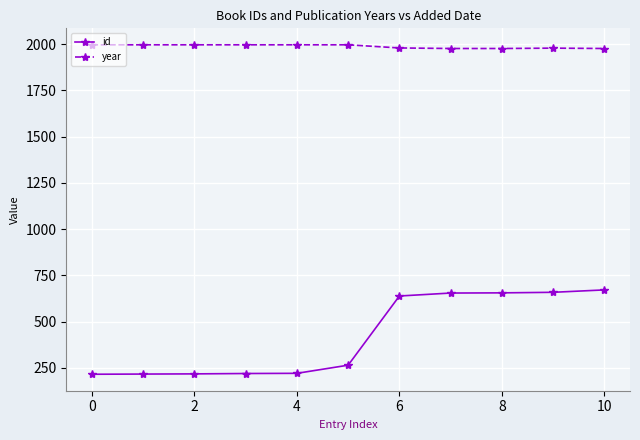

Which series has the largest total across all categories?

year